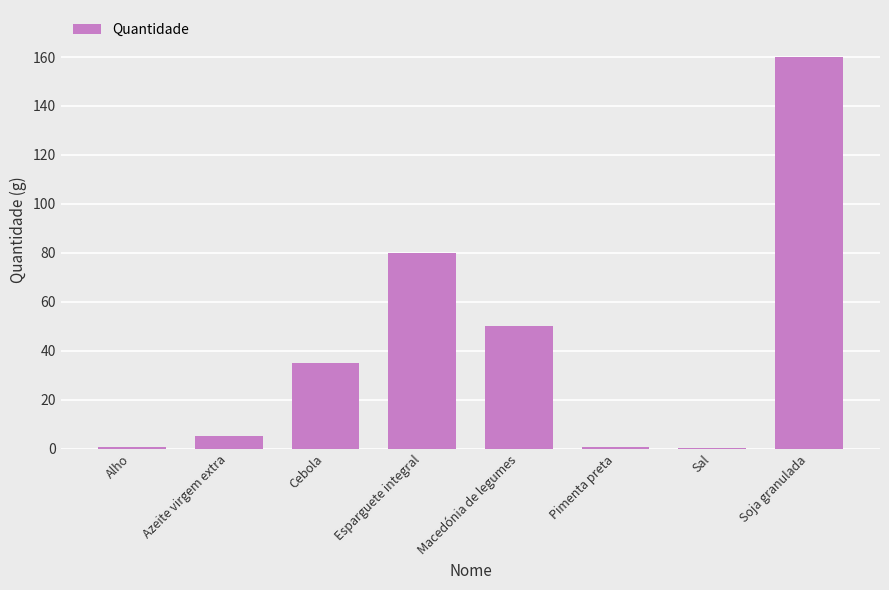

Is it true that the value at Macedónia de legumes is 50.0?

True